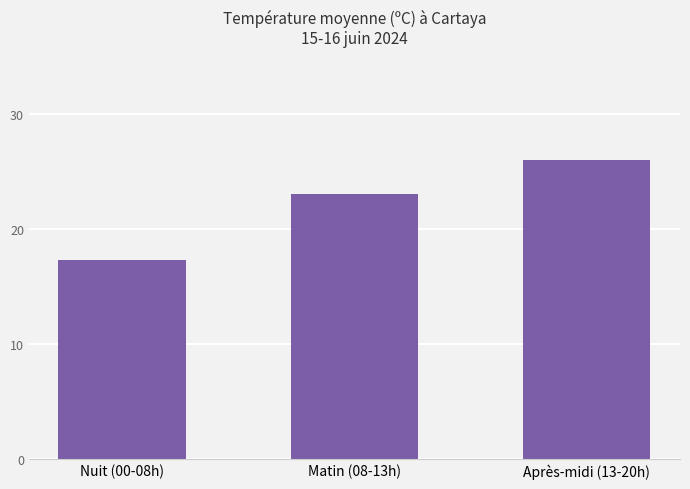

At which label is the value closest to 21?

Matin (08-13h)